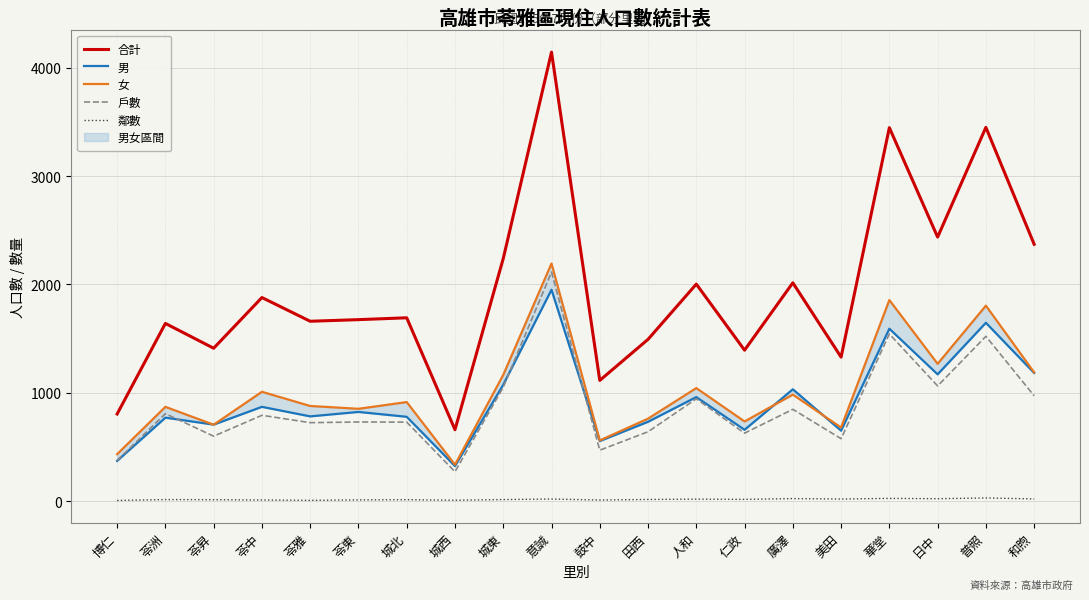

How many series are shown in this chart?

5